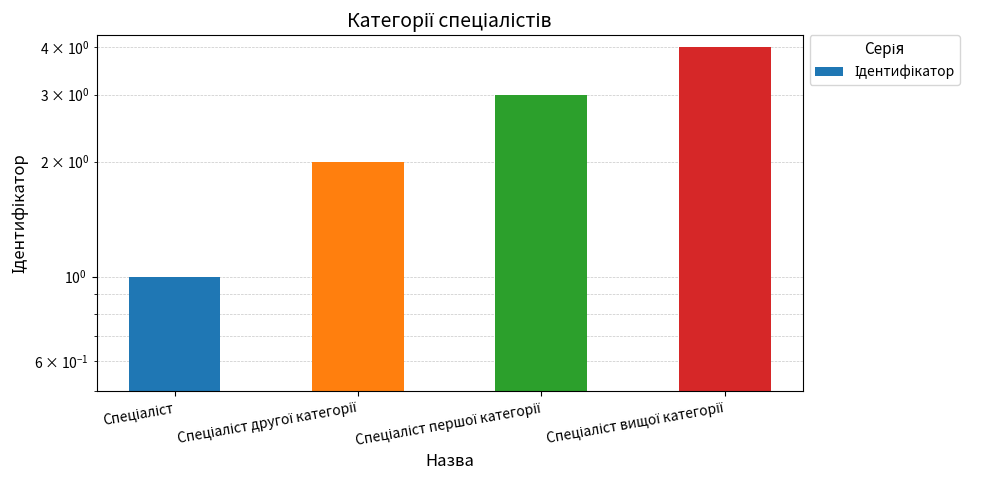

Reading left to right, what are all the values shown in this chart?

1	2	3	4